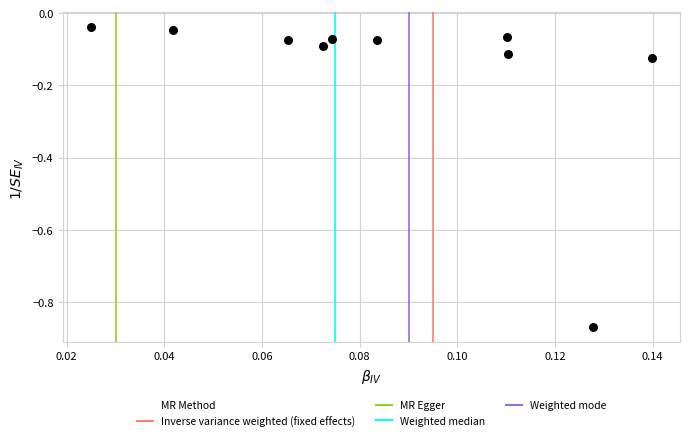

What is the range of Y values (max minus min)?

0.8